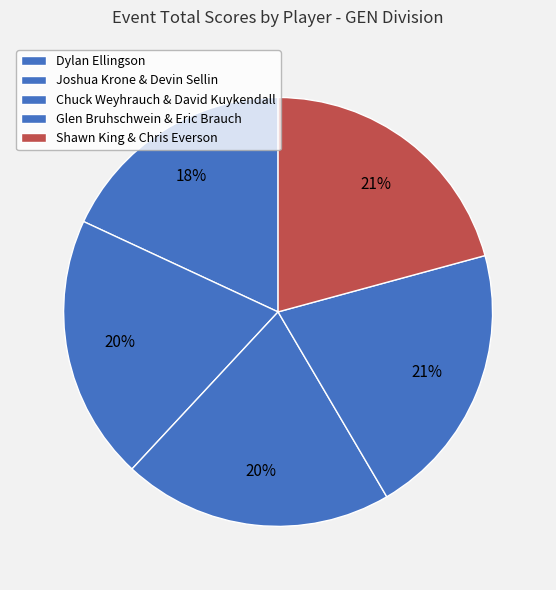

To the nearest percent, what portion does Shawn King & Chris Everson represent?

21%